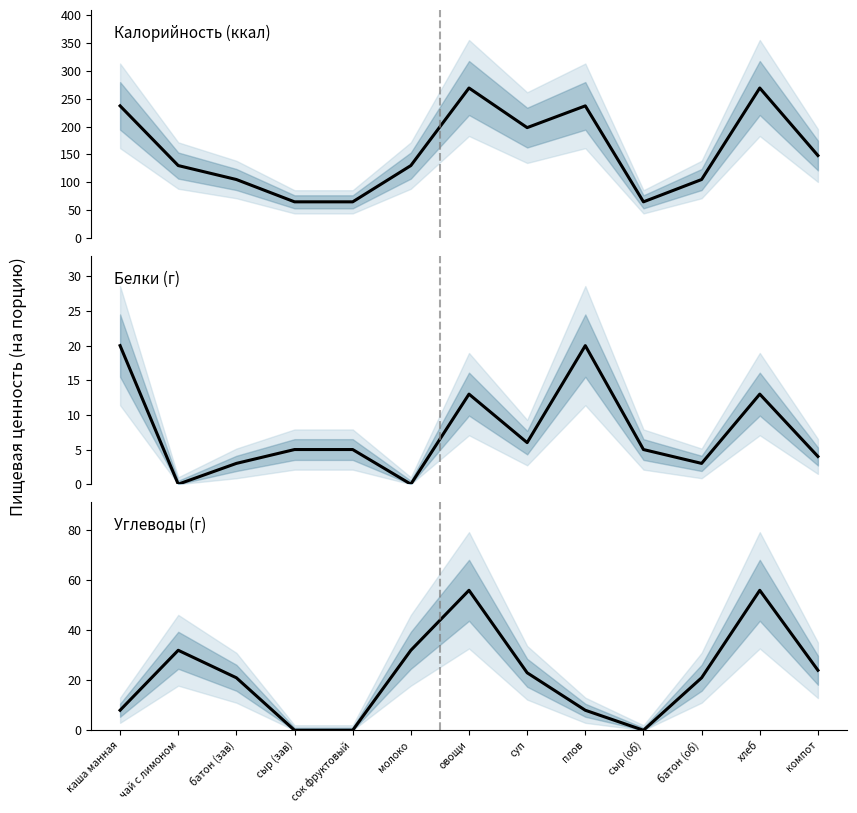

Reading right to left, list all the values displayed in this chart.

Калорийность: компот=148	хлеб=269	батон (об)=105	сыр (об)=65	плов=237	суп=198	овощи=269	молоко=130	сок фруктовый=65	сыр (зав)=65	батон (зав)=105	чай с лимоном=130	каша манная=237
Белки: компот=4	хлеб=13	батон (об)=3	сыр (об)=5	плов=20	суп=6	овощи=13	молоко=0	сок фруктовый=5	сыр (зав)=5	батон (зав)=3	чай с лимоном=0	каша манная=20
Углеводы: компот=24	хлеб=56	батон (об)=21	сыр (об)=0	плов=8	суп=23	овощи=56	молоко=32	сок фруктовый=0	сыр (зав)=0	батон (зав)=21	чай с лимоном=32	каша манная=8